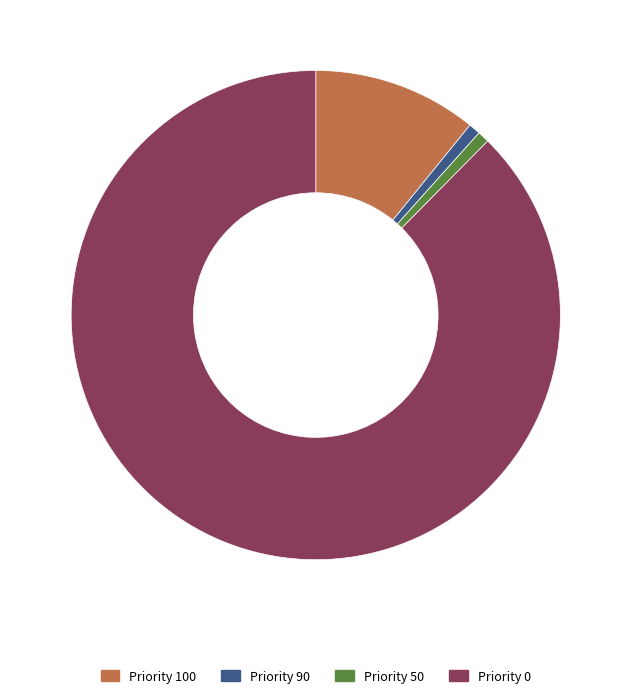

Is the sum of Priority 50 and Priority 100 greater than half?

No